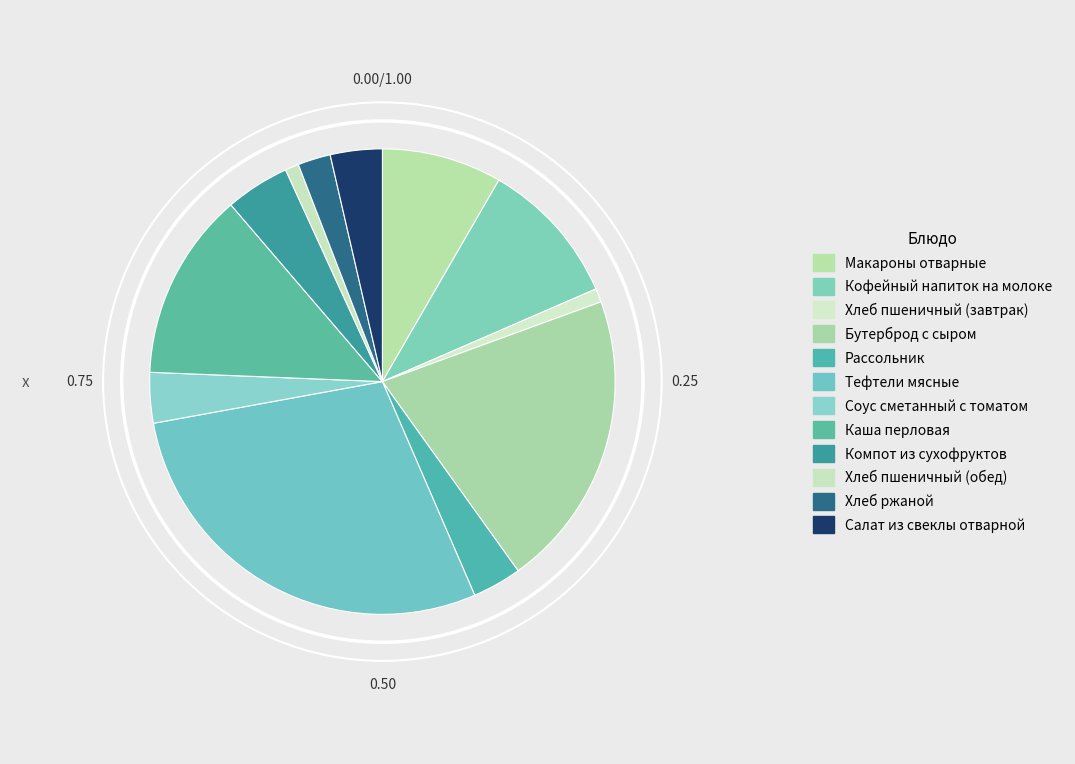

Approximately how many times larger is the value at Хлеб пшеничный (завтрак) compared to Салат из свеклы отварной?

0.3